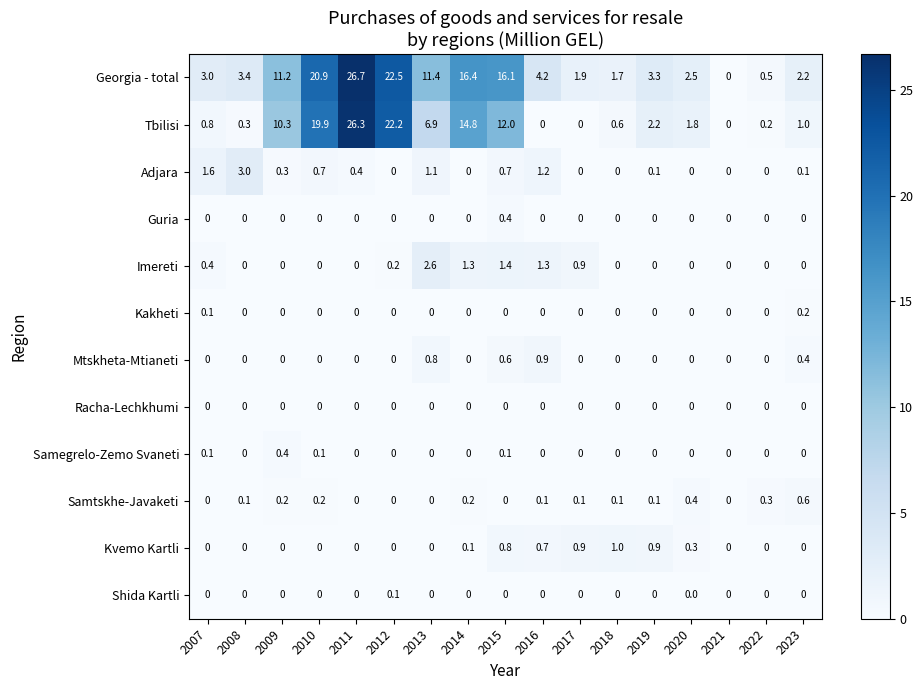

At how many categories does at least one series exceed 19?

3